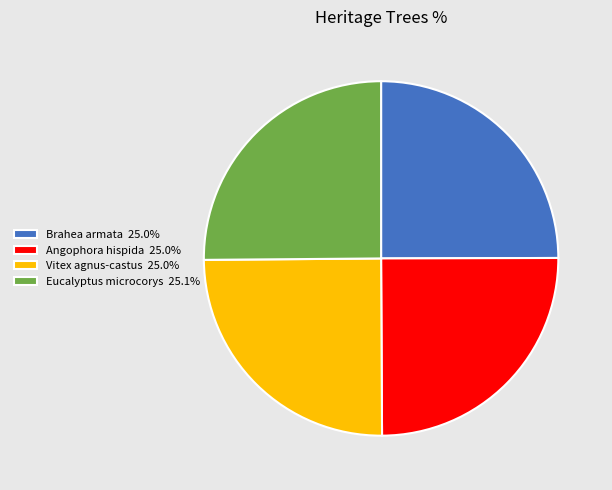

Approximately how many times larger is the value at Eucalyptus microcorys 25.1% compared to Vitex agnus-castus 25.0%?

1.0